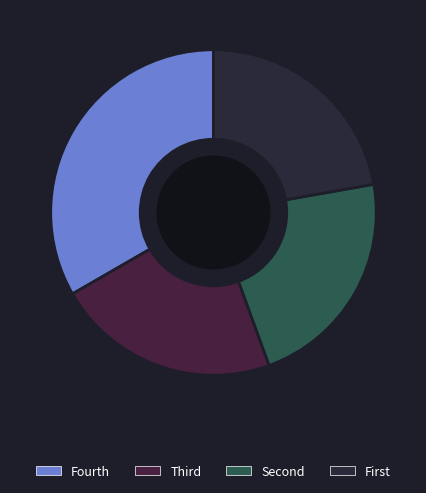

How many slices are in this pie chart?

4